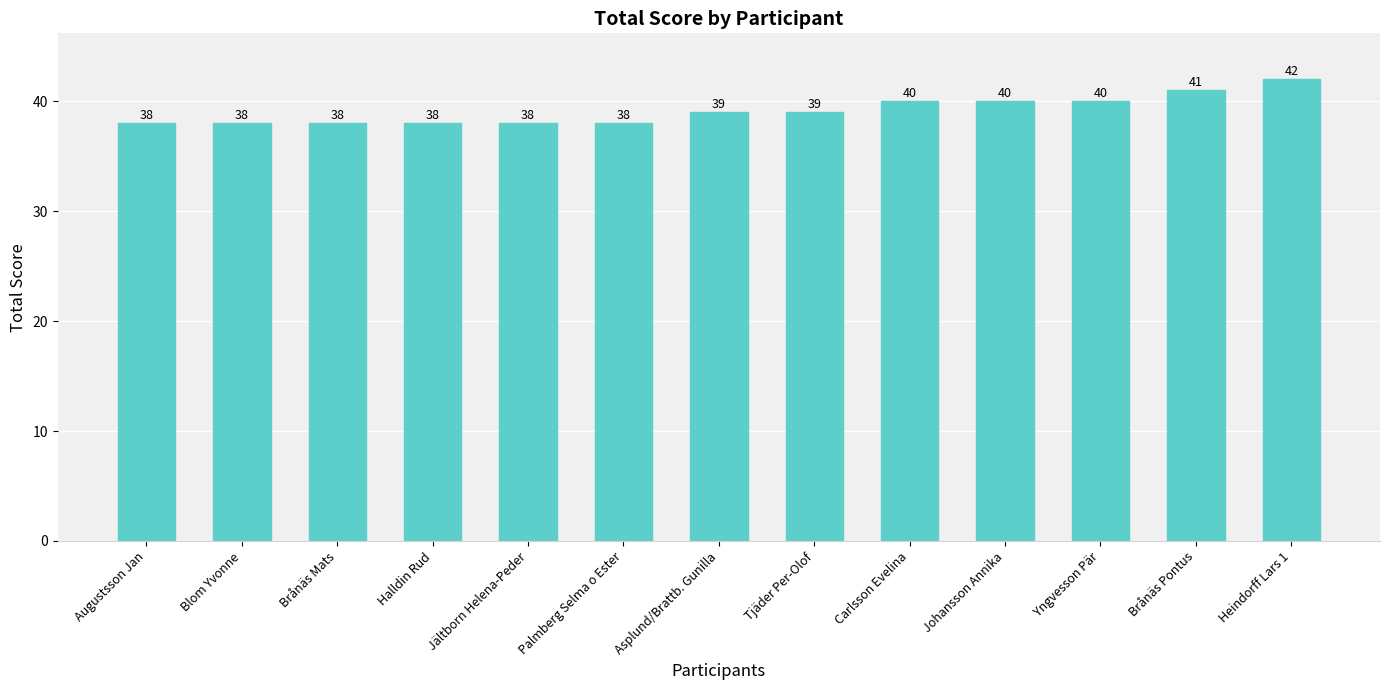

Reading left to right, list all the values displayed in this chart.

Augustsson Jan=38	Blom Yvonne=38	Brånäs Mats=38	Halldin Rud=38	Jältborn Helena-Peder=38	Palmberg Selma o Ester=38	Asplund/Brattb. Gunilla=39	Tjäder Per-Olof=39	Carlsson Evelina=40	Johansson Annika=40	Yngvesson Pär=40	Brånäs Pontus=41	Heindorff Lars 1=42